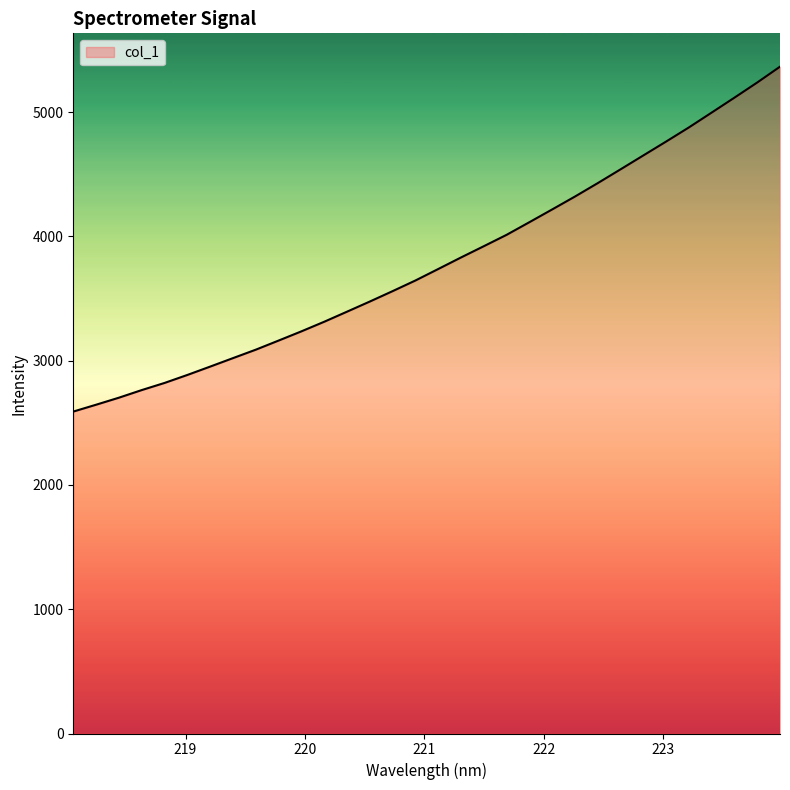

What is the greatest value displayed?

5365.2